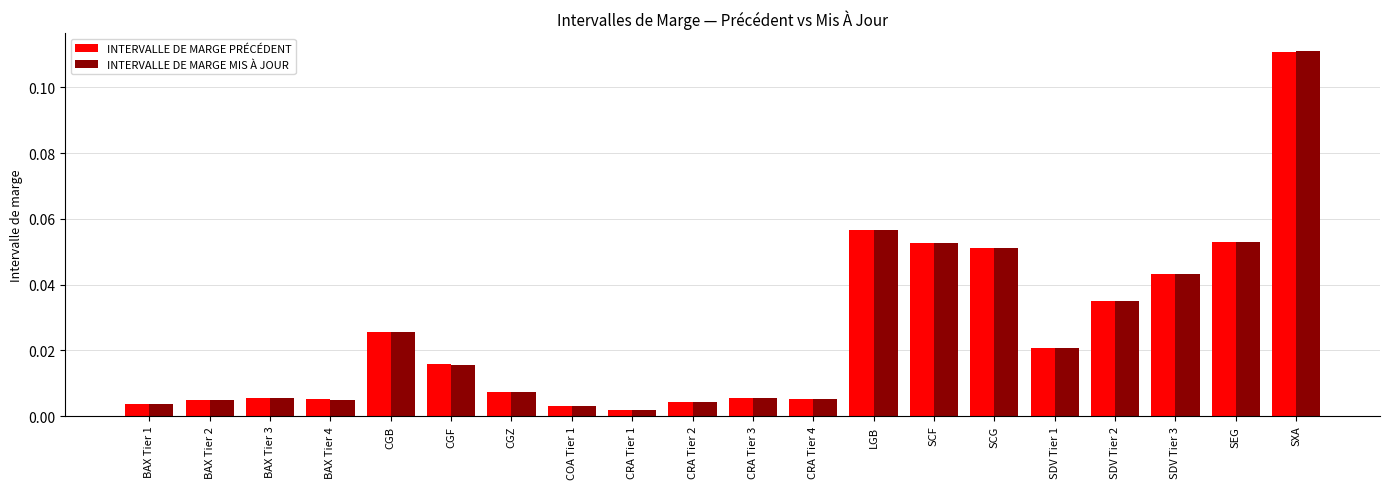

How many bars are there in each group?

2